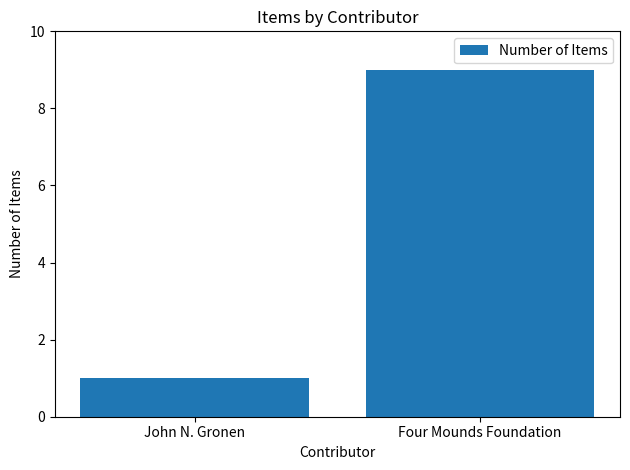

Reading left to right, extract all data points from this chart.

1	9